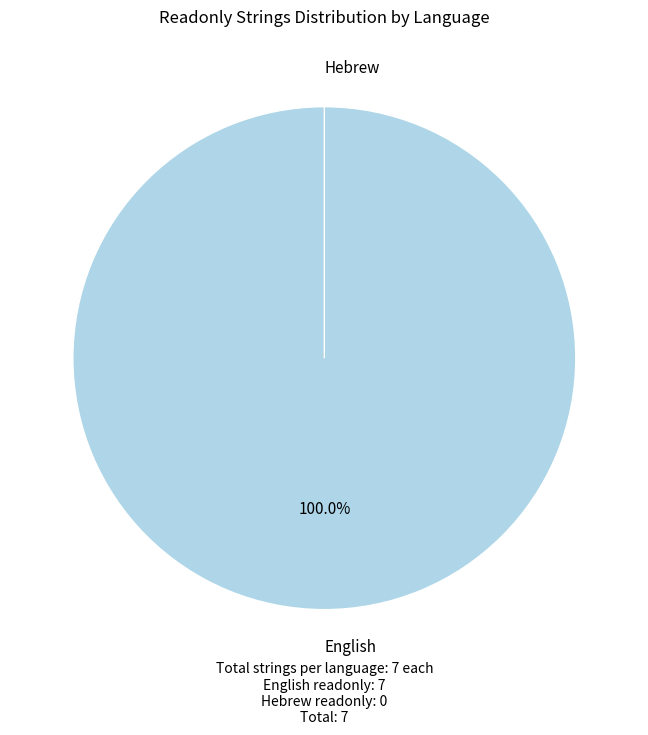

To the nearest percent, what percentage of the pie is English?

100%